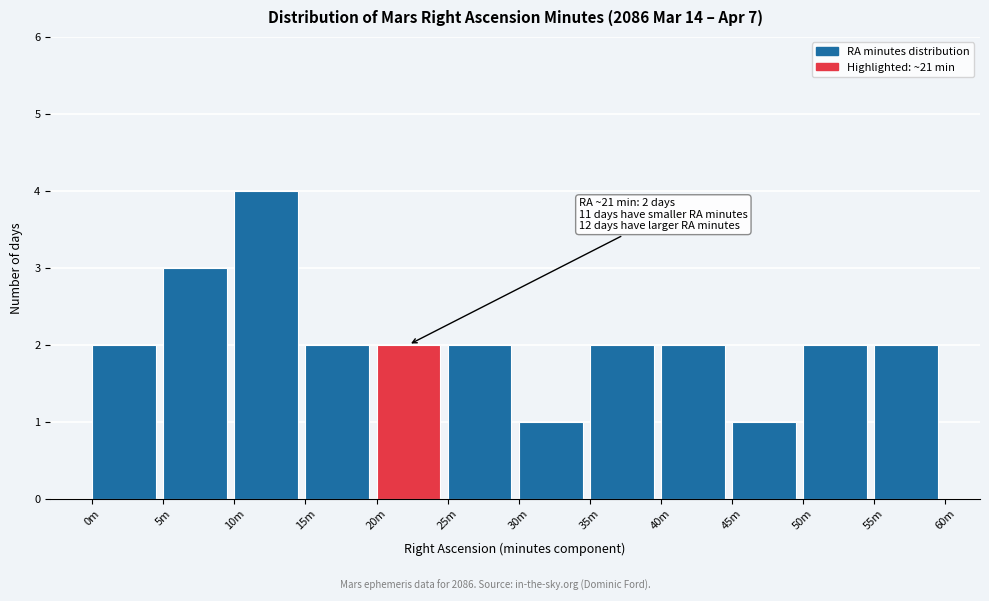

Reading left to right, what are all the values shown in this chart?

0m=2	5m=3	10m=4	15m=2	20m=2	25m=2	30m=1	35m=2	40m=2	45m=1	50m=2	55m=2